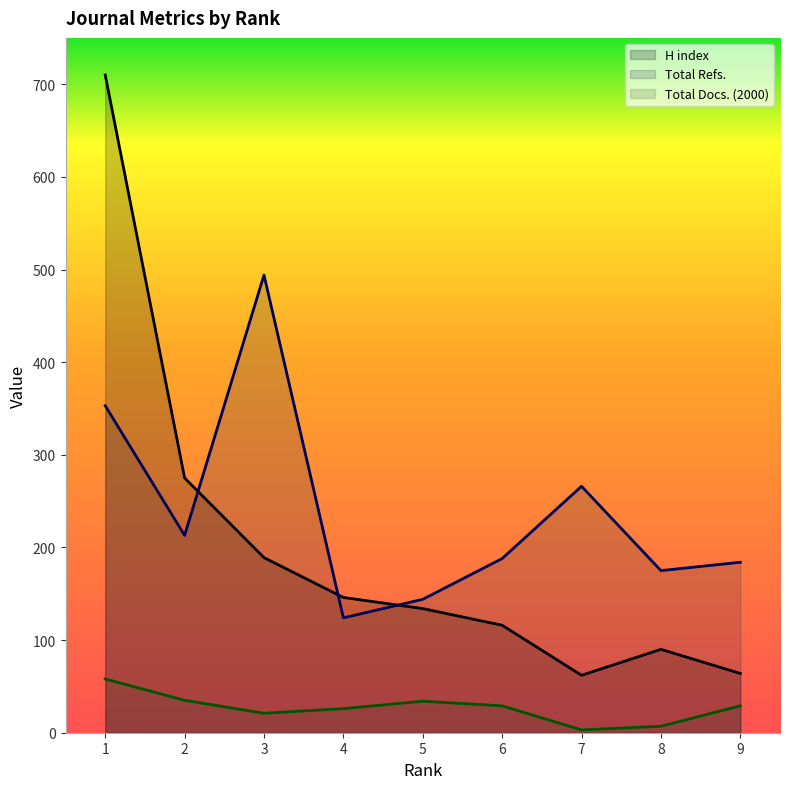

True or false: H index and Total Docs. (2000) cross at least once.

False